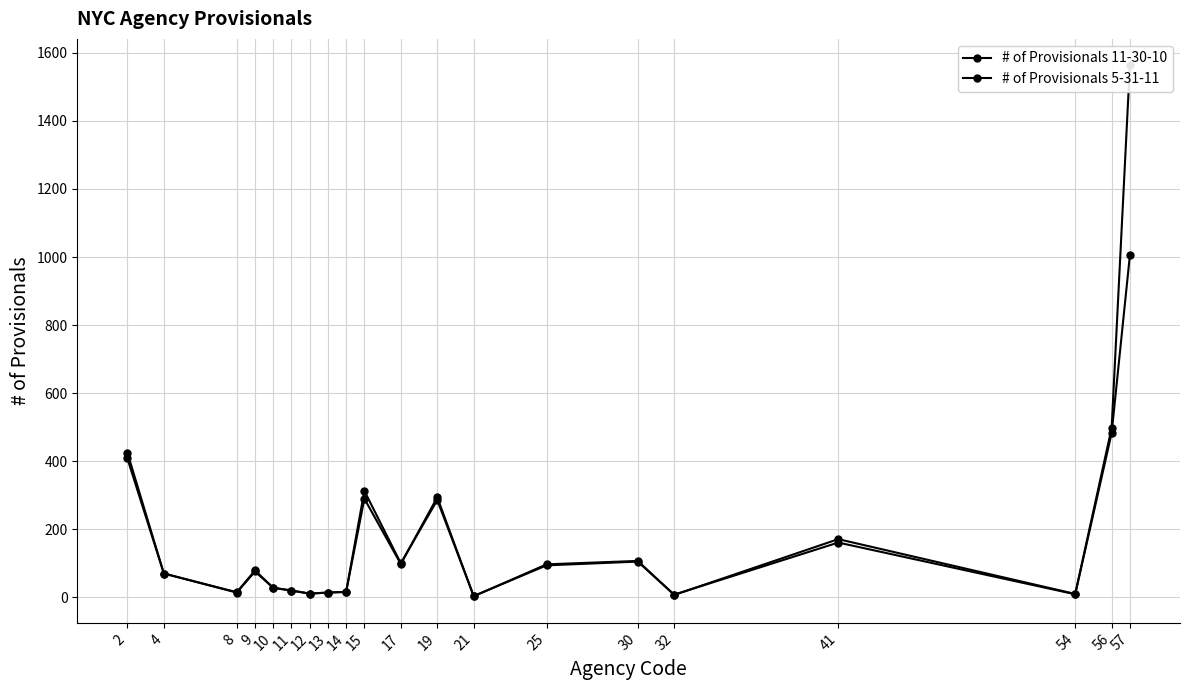

How many lines are shown in the chart?

2